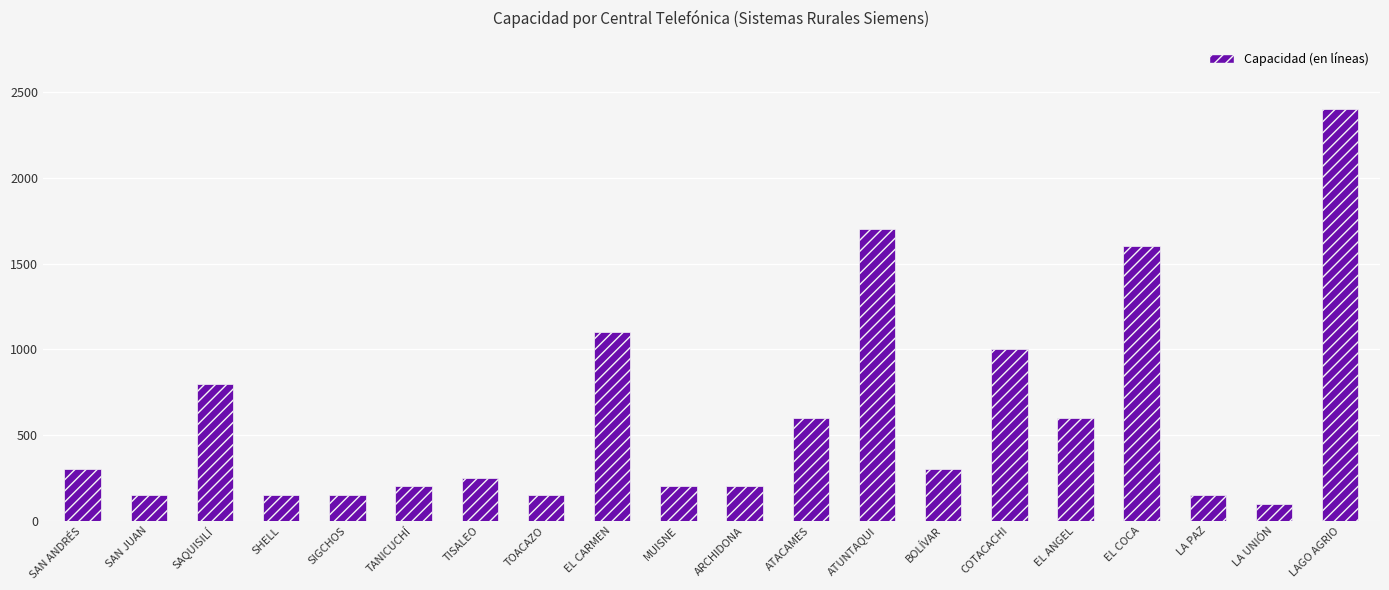

What is the value of the 3rd bar from the left?

800